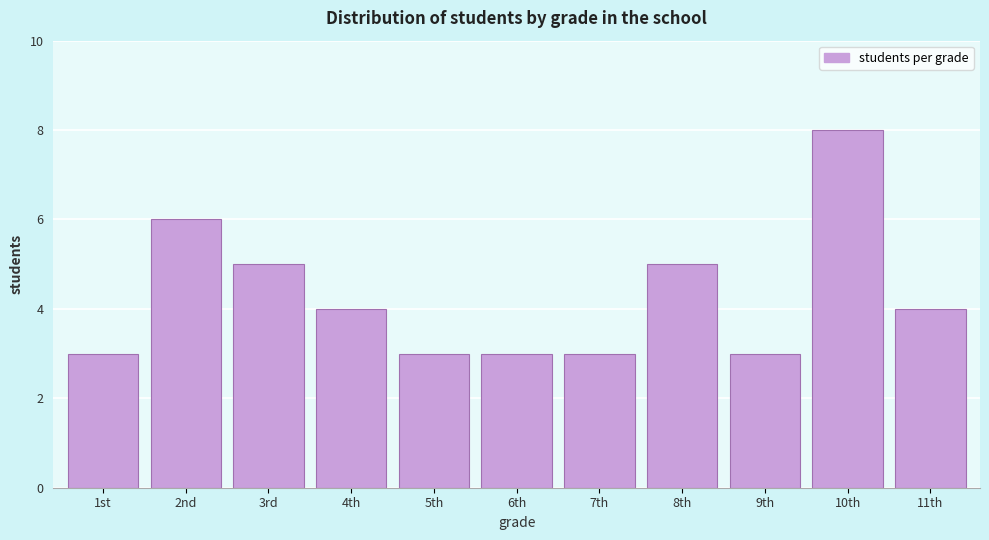

Reading right to left, list all the values displayed in this chart.

4	8	3	5	3	3	3	4	5	6	3